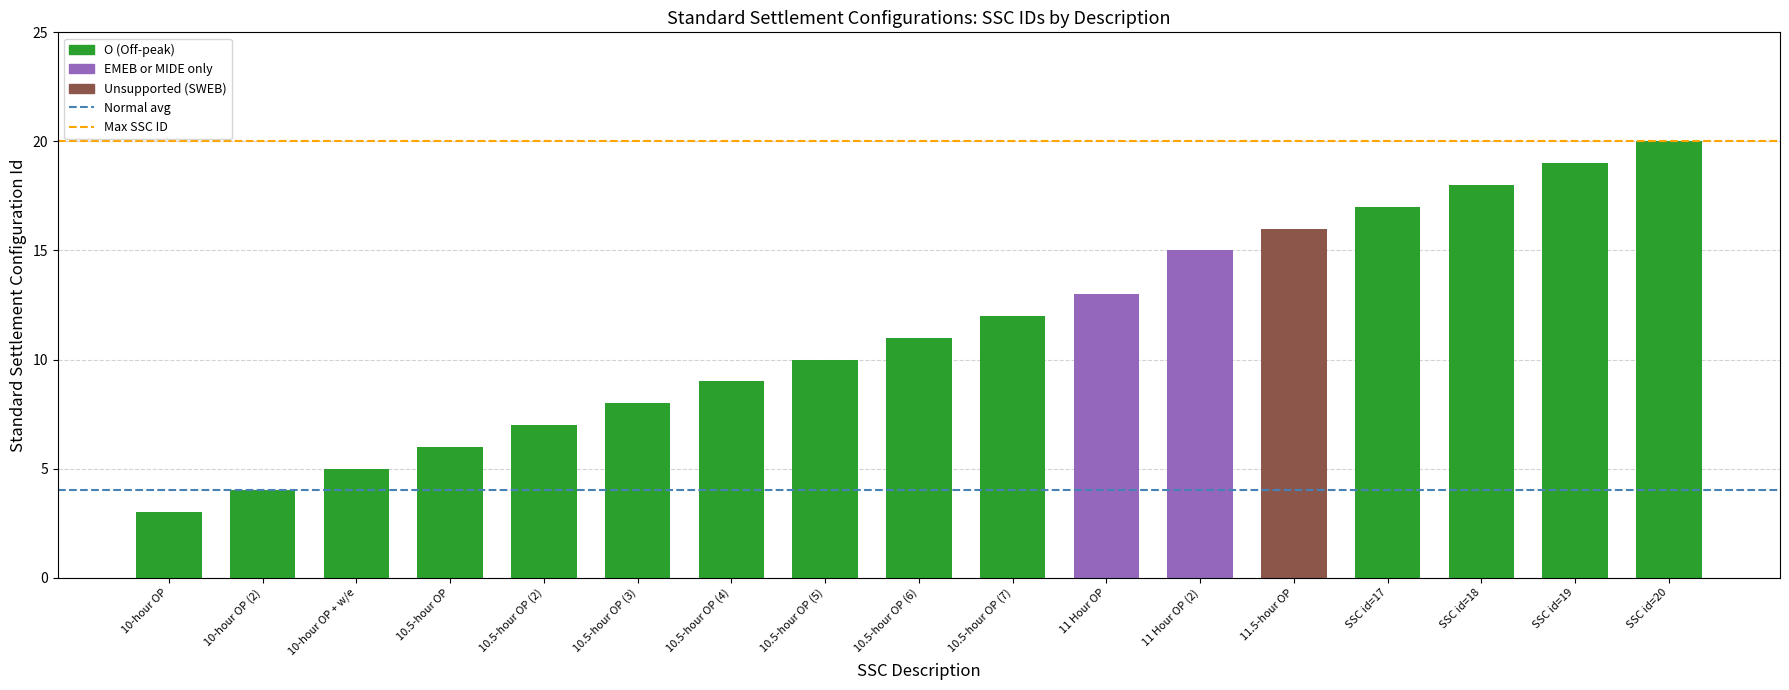

The value at 10.5-hour OP is 2. True or false?

False